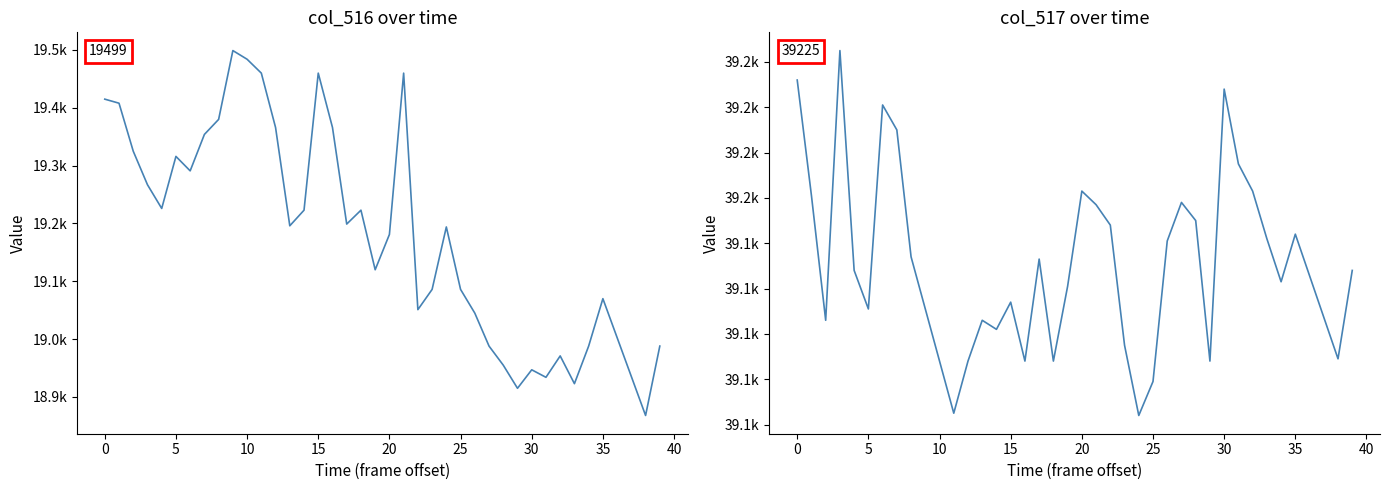

Read the col_516 value at 5.

19325